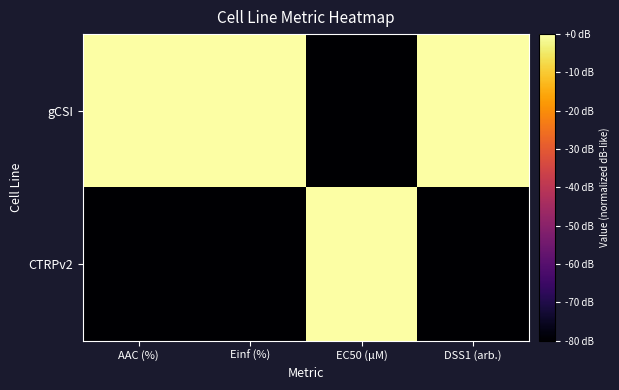

Reading right to left, transcribe all the data shown in this chart.

gCSI: DSS1 (arb.)=0	EC50 (µM)=-80	Einf (%)=0	AAC (%)=0
CTRPv2: DSS1 (arb.)=-80	EC50 (µM)=0	Einf (%)=-80	AAC (%)=-80